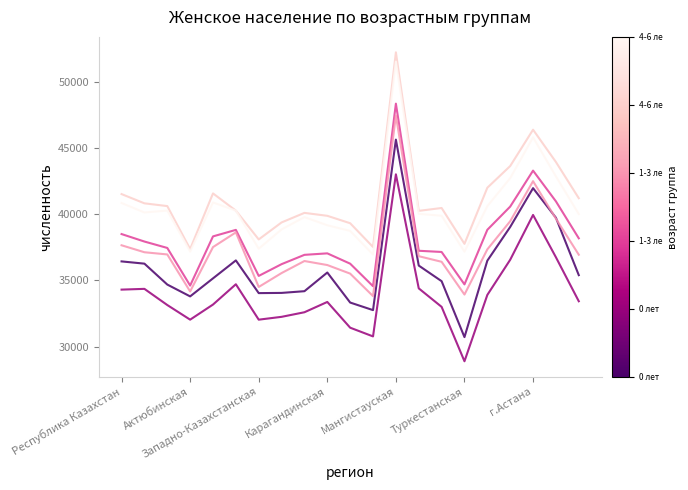

What is the minimum value shown in the chart?

28910